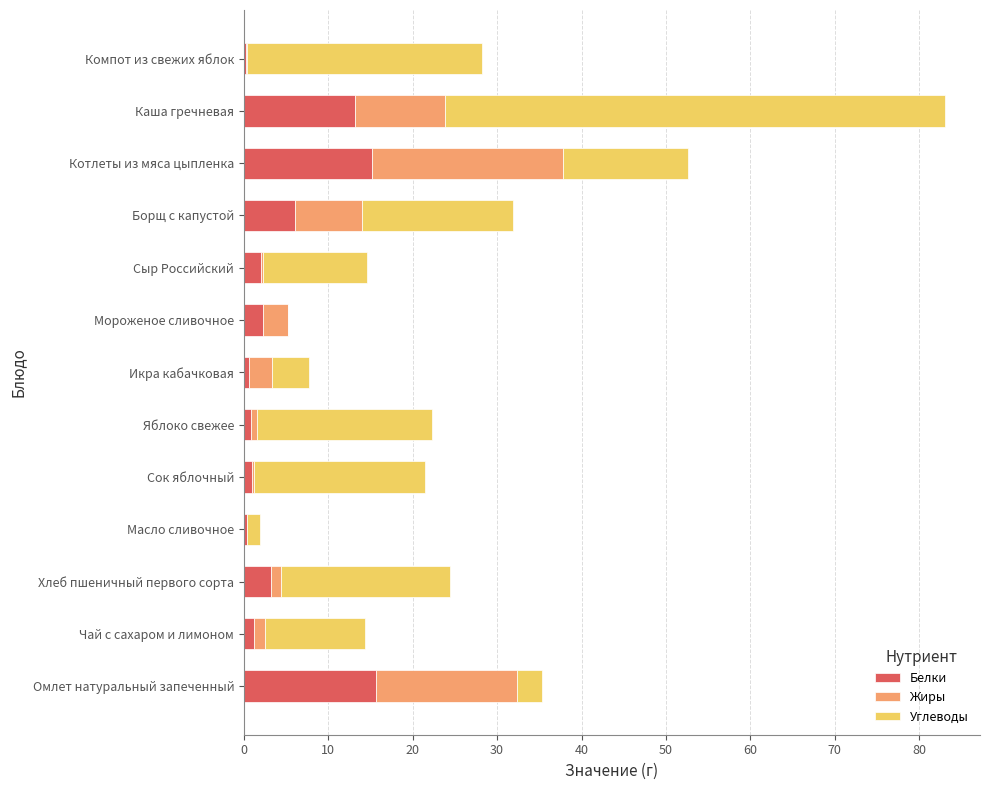

What is the sum of all Белки values?

62.0